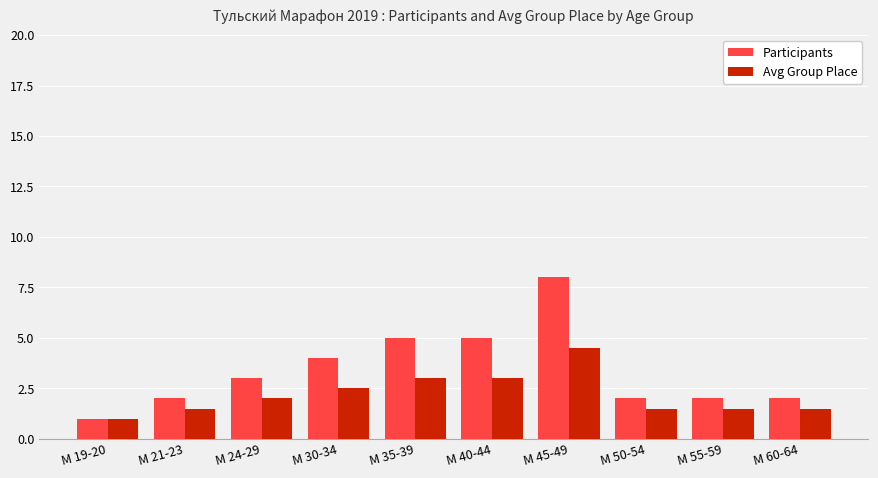

What is the difference between the second highest and second lowest values in the Participants series?

3.0